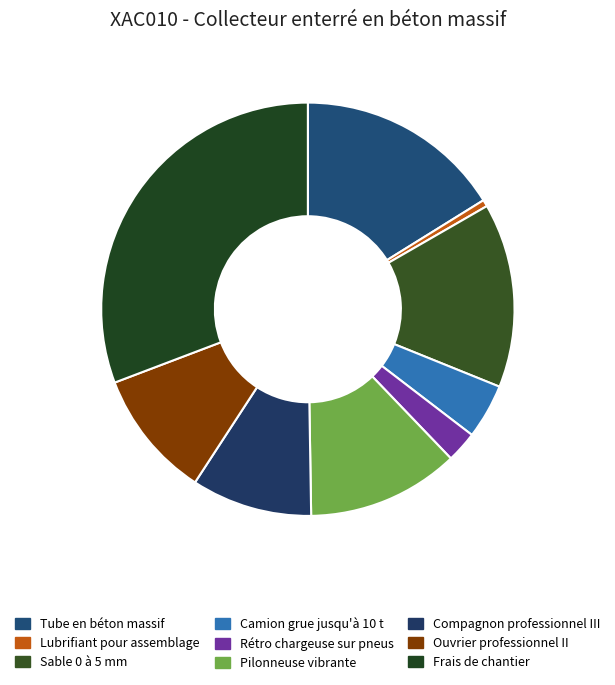

How many slices are in this pie chart?

9